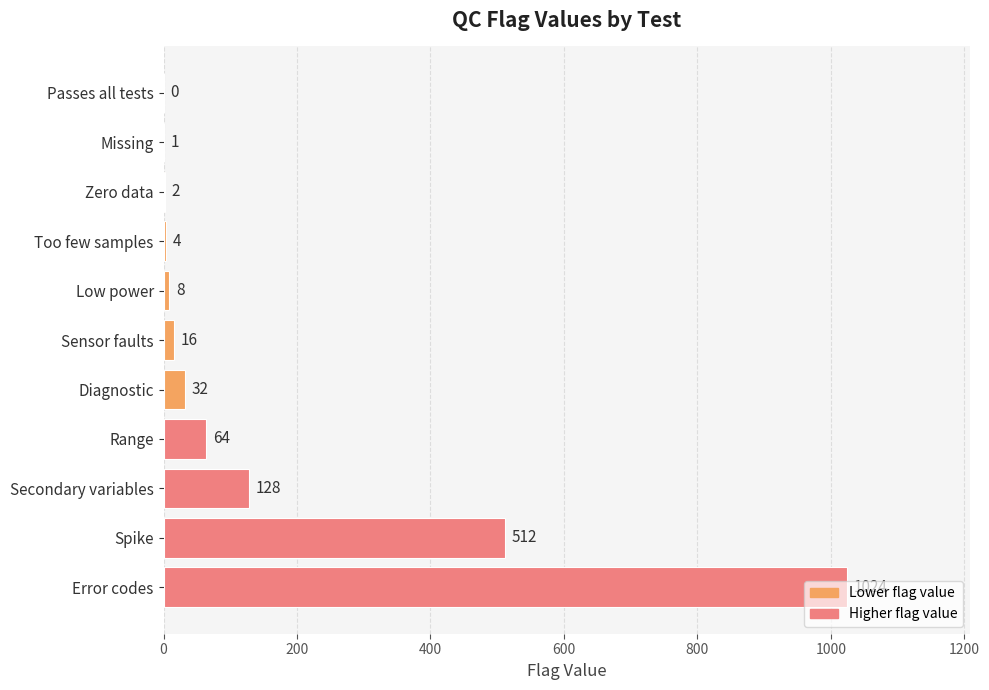

What is the sum of the values at Spike and Low power?

520